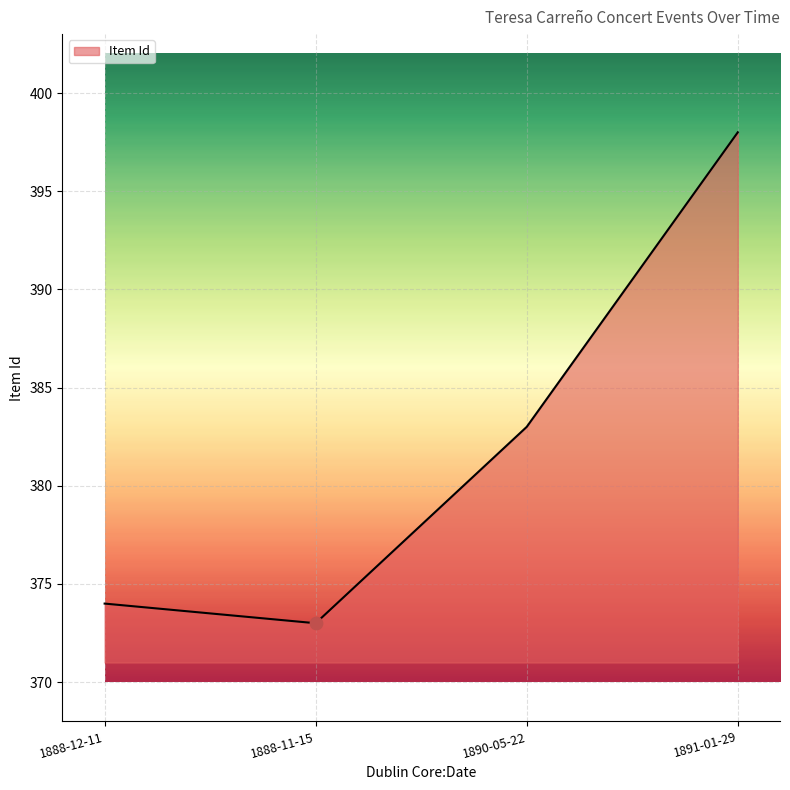

Which has a higher value, 1890-05-22 or 1891-01-29?

1891-01-29